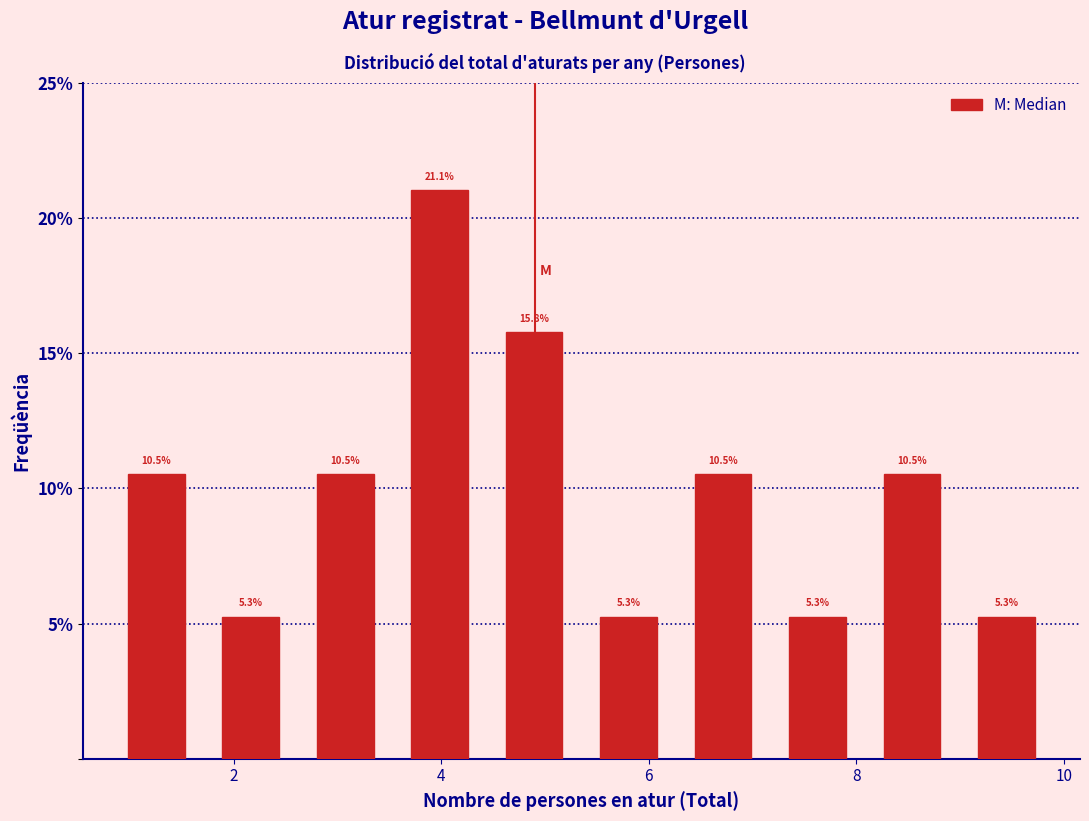

How tall is the bar that spans 9.0 to 10.0 on the x-axis? The bar edges are not printed on the chart, so give them approximately, as read against the axis.

5.3